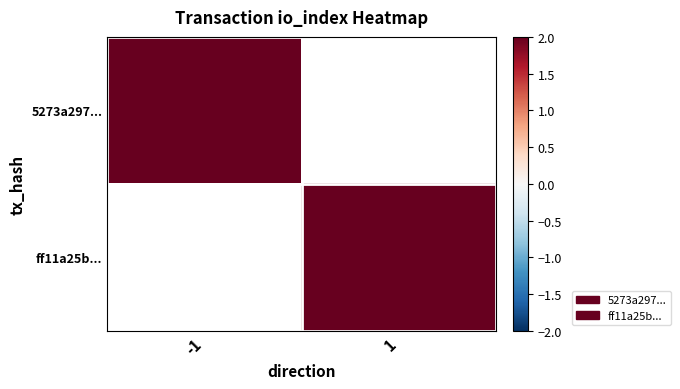

How many categories are shown in the chart?

2